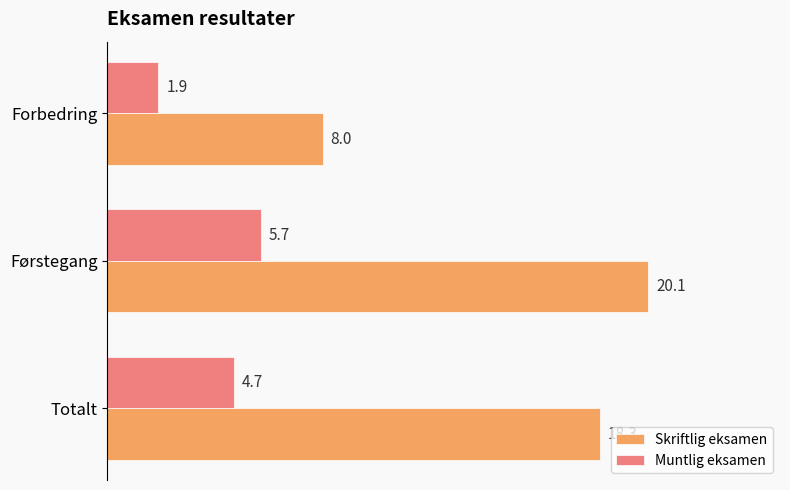

What is the difference between the maximum and minimum values in the Muntlig eksamen series?

3.8